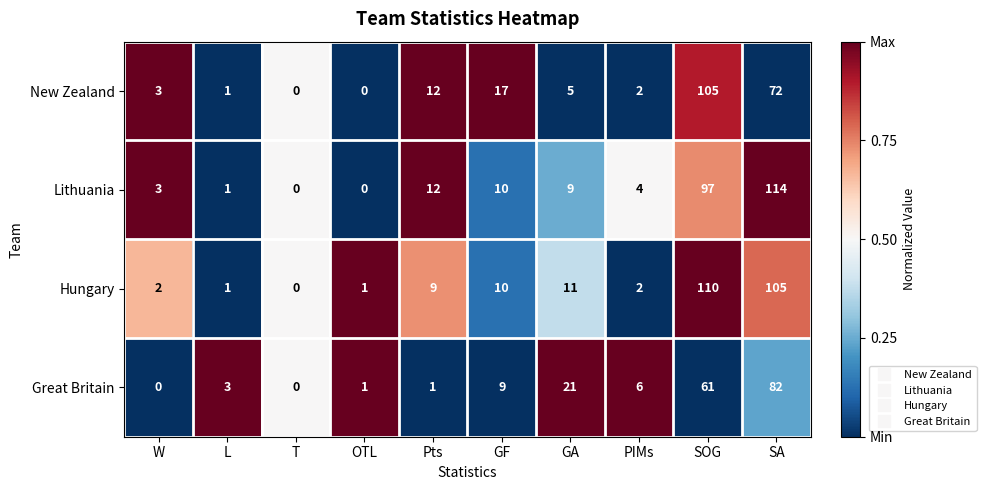

Where is New Zealand nearest to the value 52?

SA